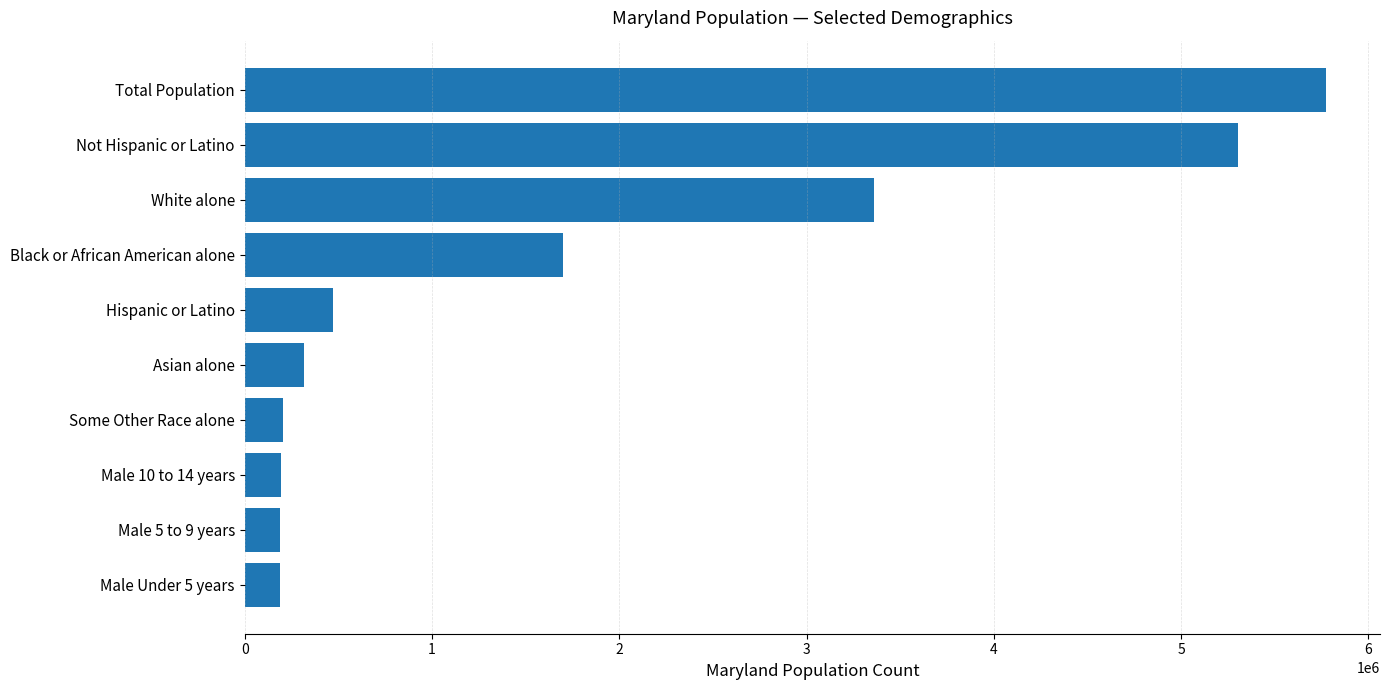

What is the label of the 6th bar from the top?

Asian alone